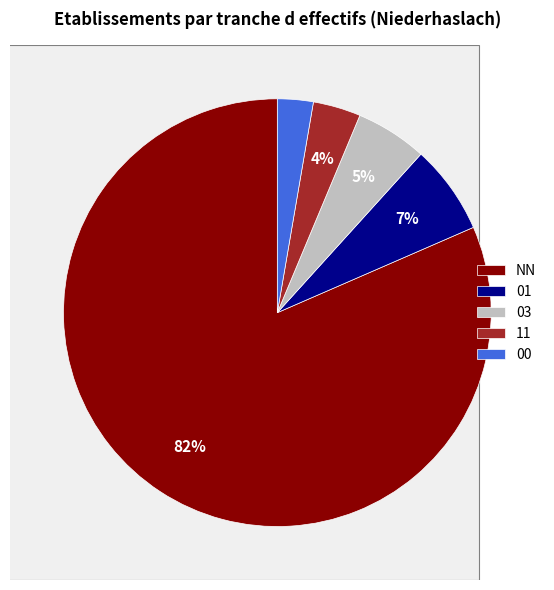

How many slices are in this pie chart?

5